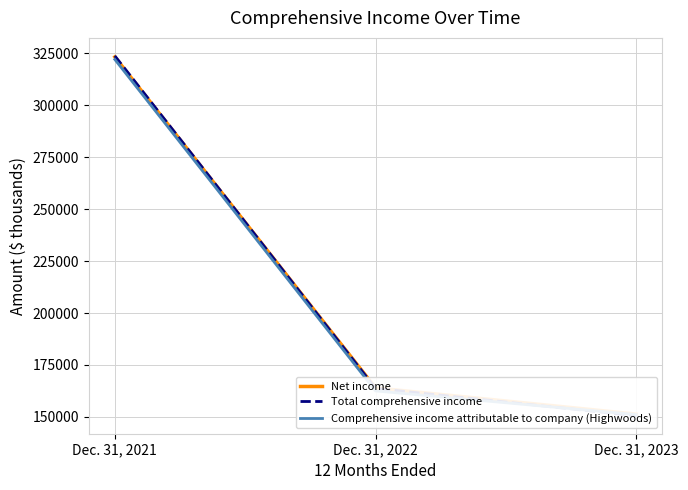

Count the number of data series in this chart.

3